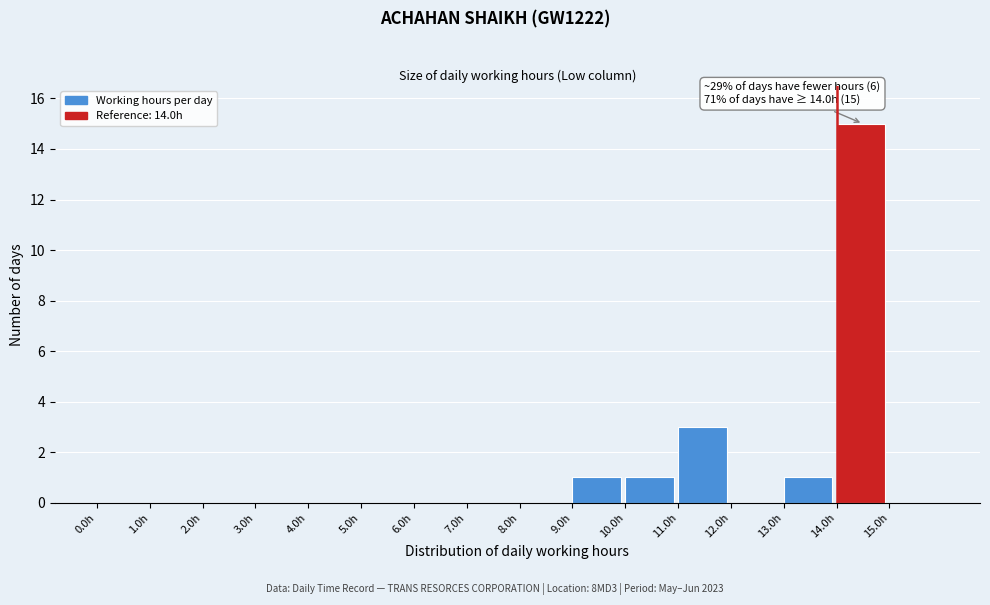

Which range on the x-axis has the tallest bar?

14 to 15